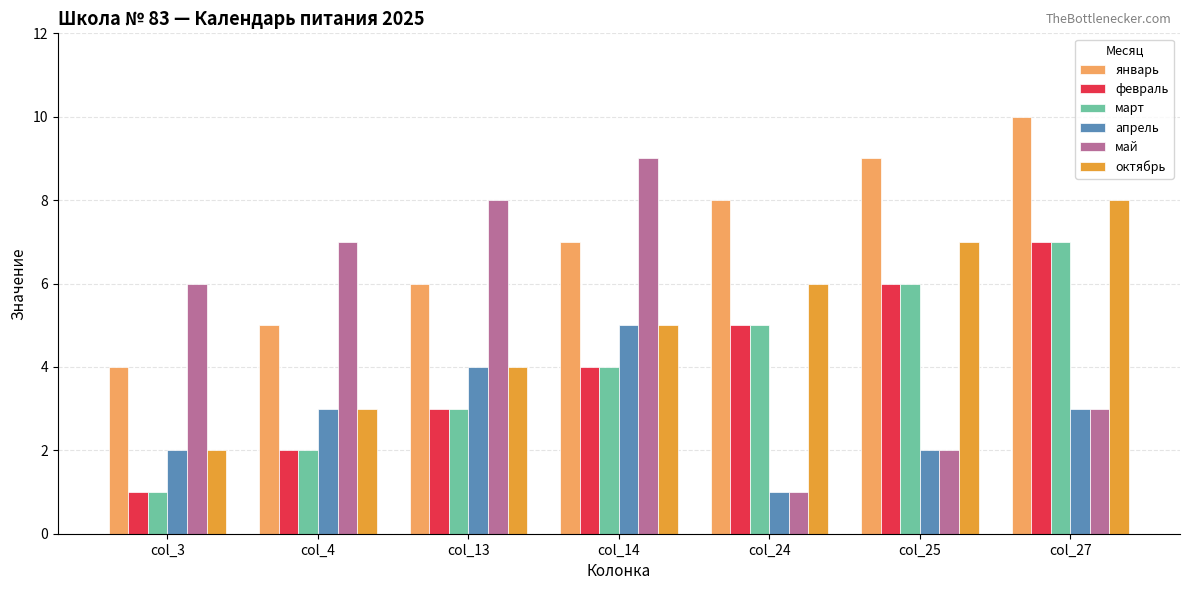

What is the lowest value of the февраль series?

1